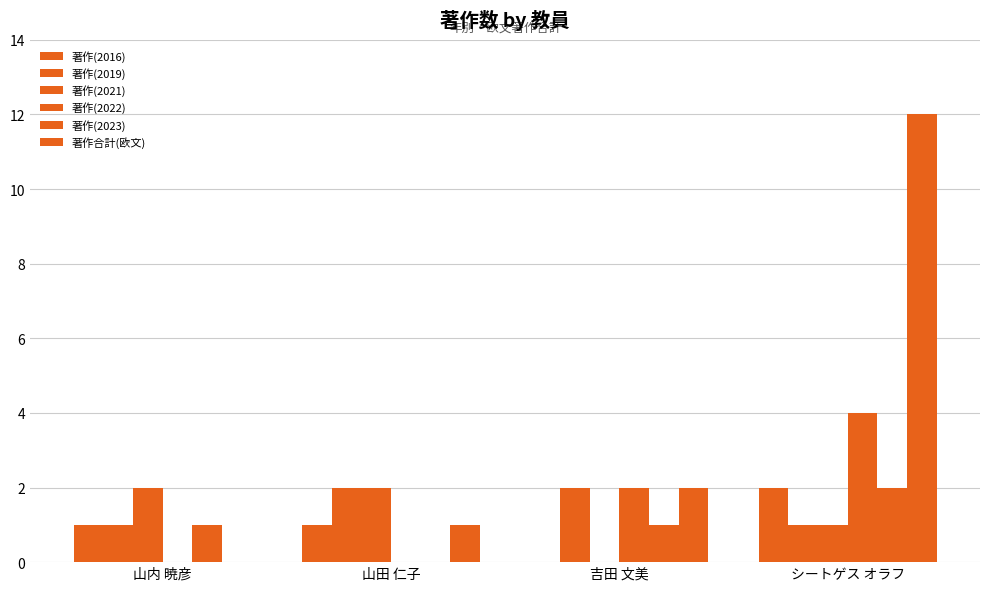

How many groups of bars are there?

4